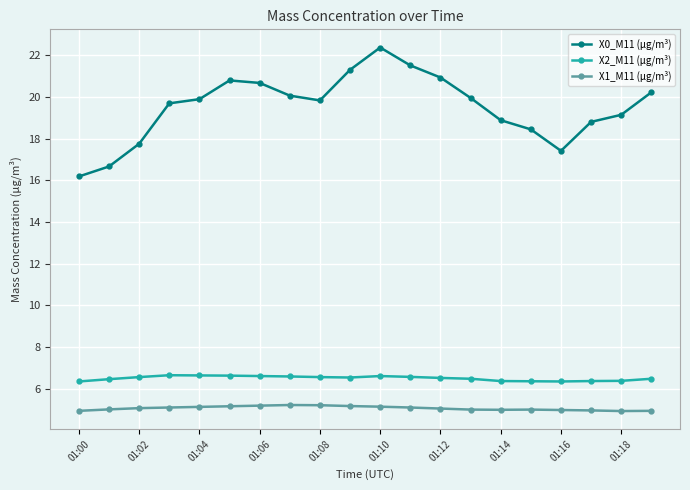

What are all the series names shown in the legend?

X0_M11 (μg/m³), X2_M11 (μg/m³), X1_M11 (μg/m³)